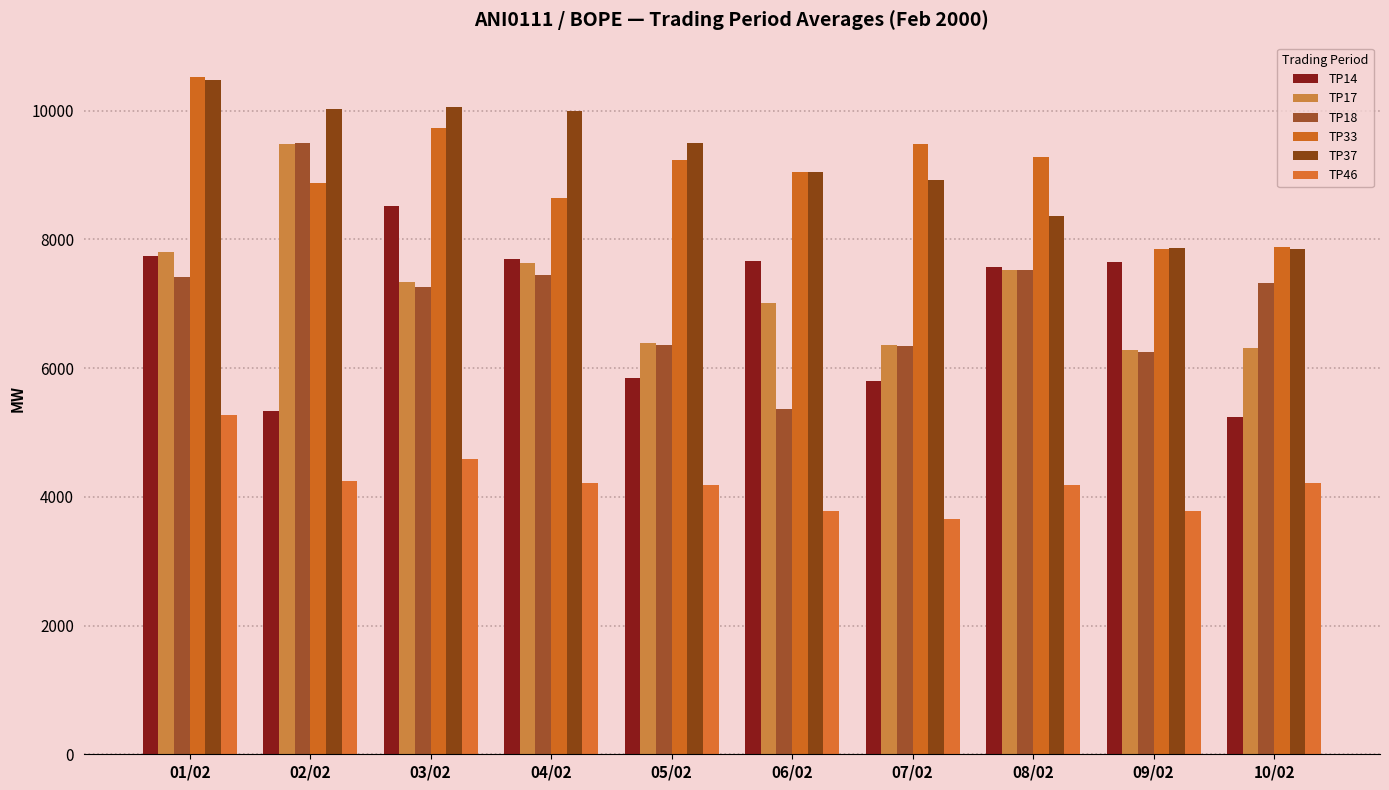

At which category is the sum across all series the highest?

01/02